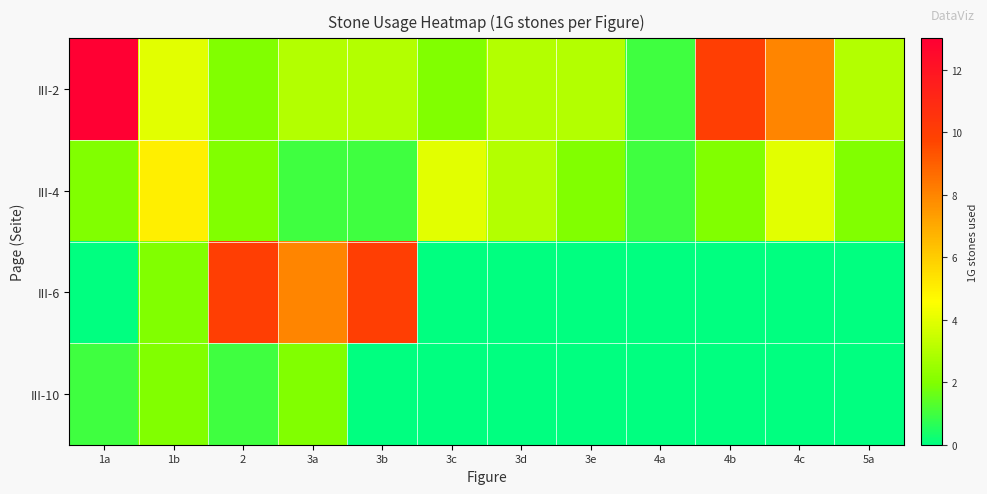

At 3b, list the series in order from smallest to largest.

III-10, III-4, III-2, III-6